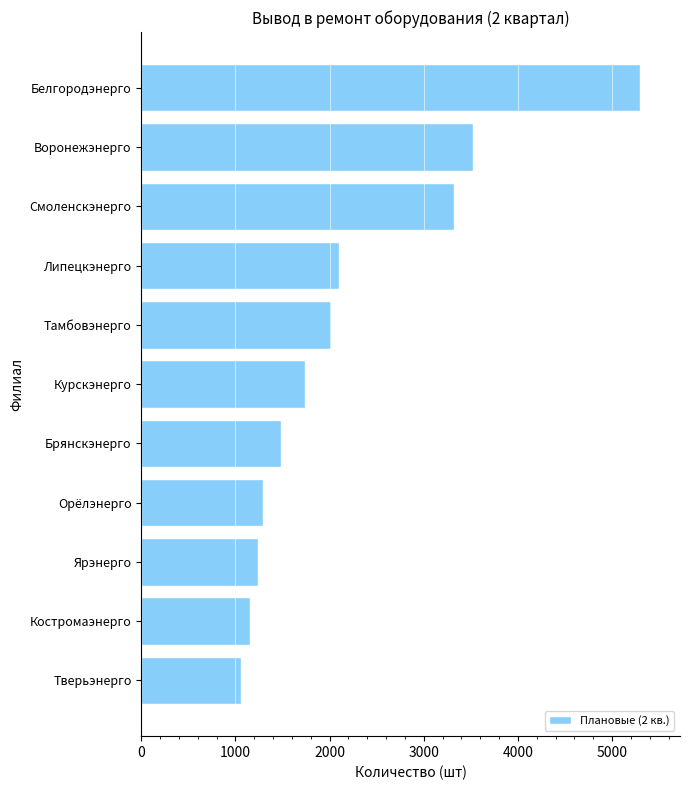

Count the number of data series in this chart.

1